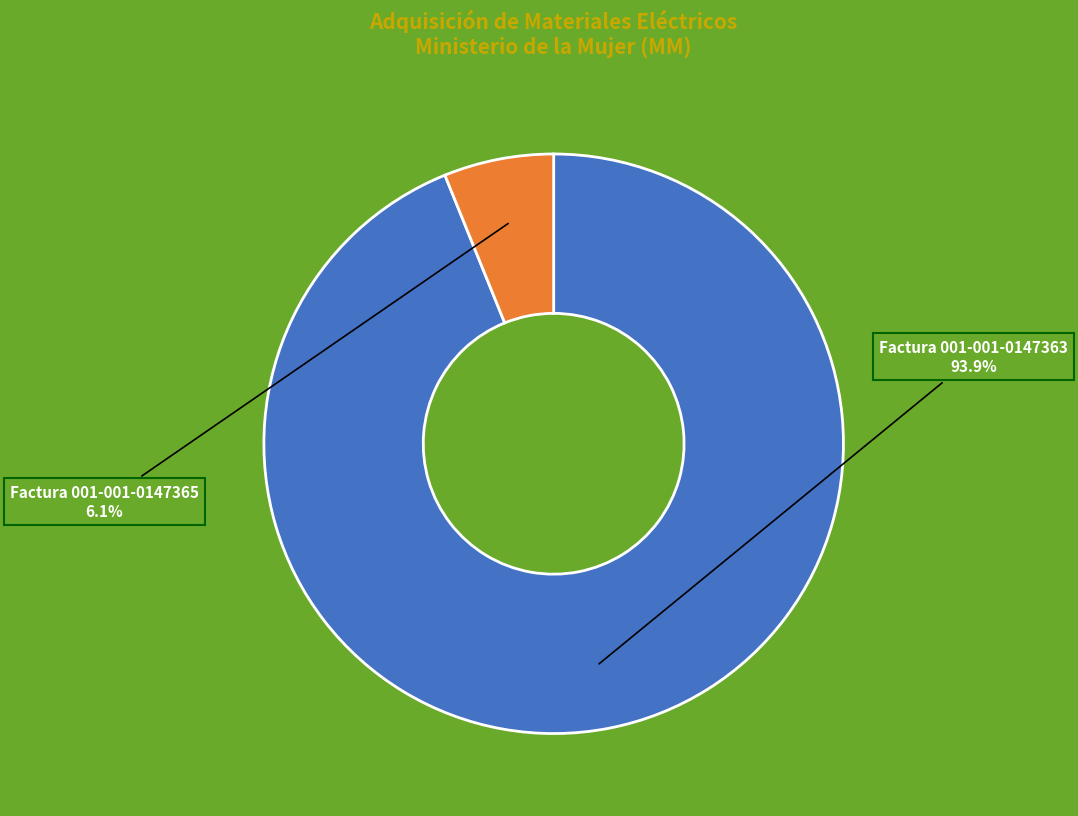

Does Factura 001-001-0147365 account for over 50% of the chart?

No